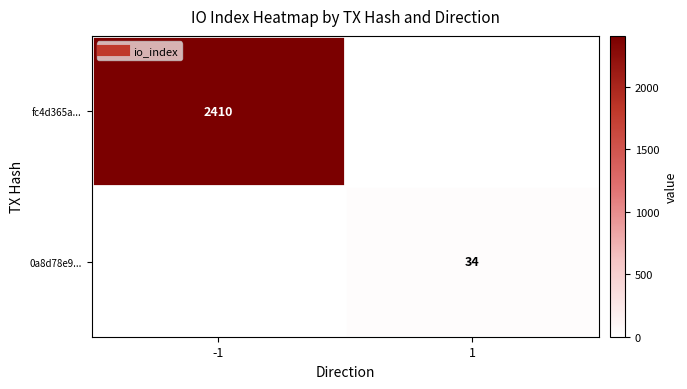

Read the 0a8d78e9... value at 1, to the nearest 10.

30